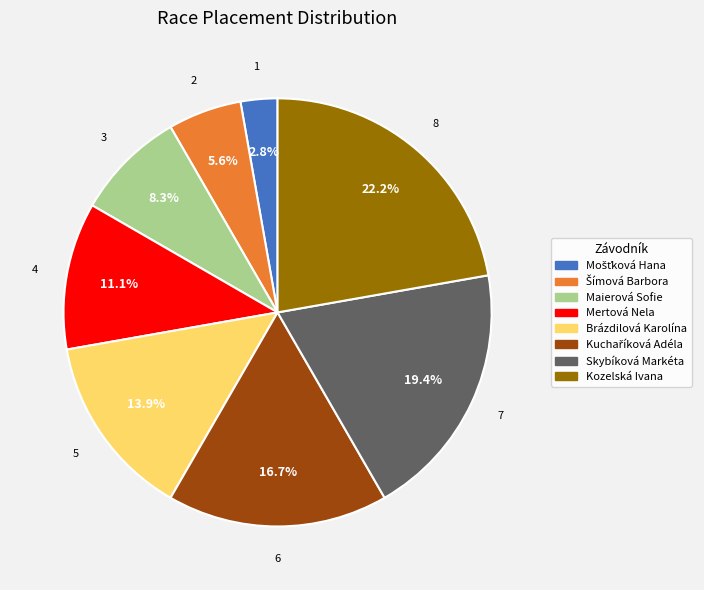

Approximately how many times larger is the value at Skybíková Markéta compared to Kozelská Ivana?

0.9